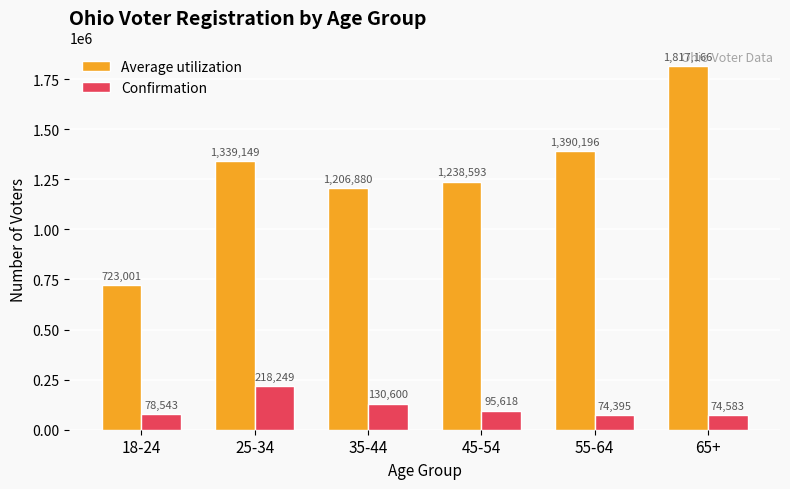

Which series changed the most between 35-44 and 45-54?

Confirmation